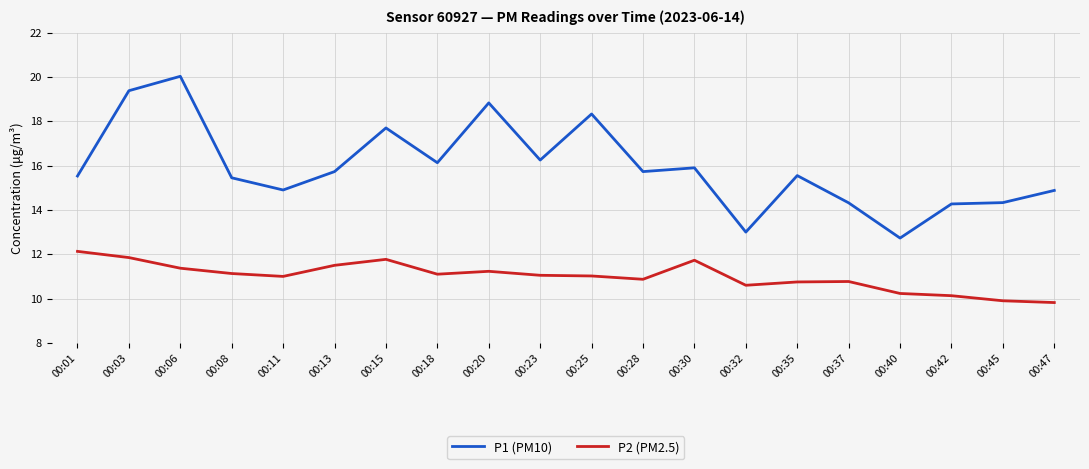

True or false: P1 (PM10) and P2 (PM2.5) cross at least once.

False